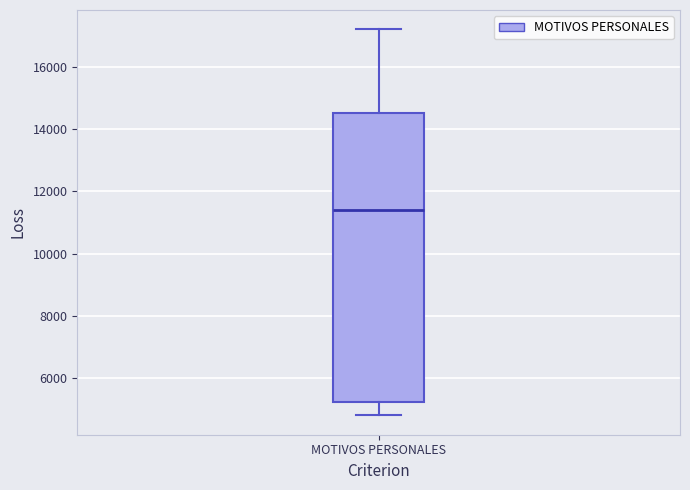

Where does the lower whisker of the box for MOTIVOS PERSONALES end on the y-axis? The values are not printed on the chart, so give them approximately, as read against the axis.

4800